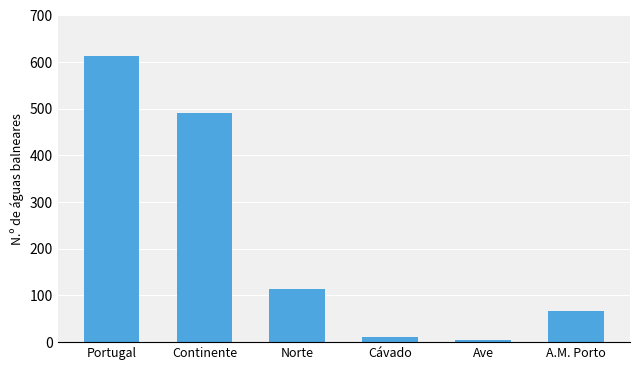

Approximately how many times larger is the value at Portugal compared to A.M. Porto?

9.3